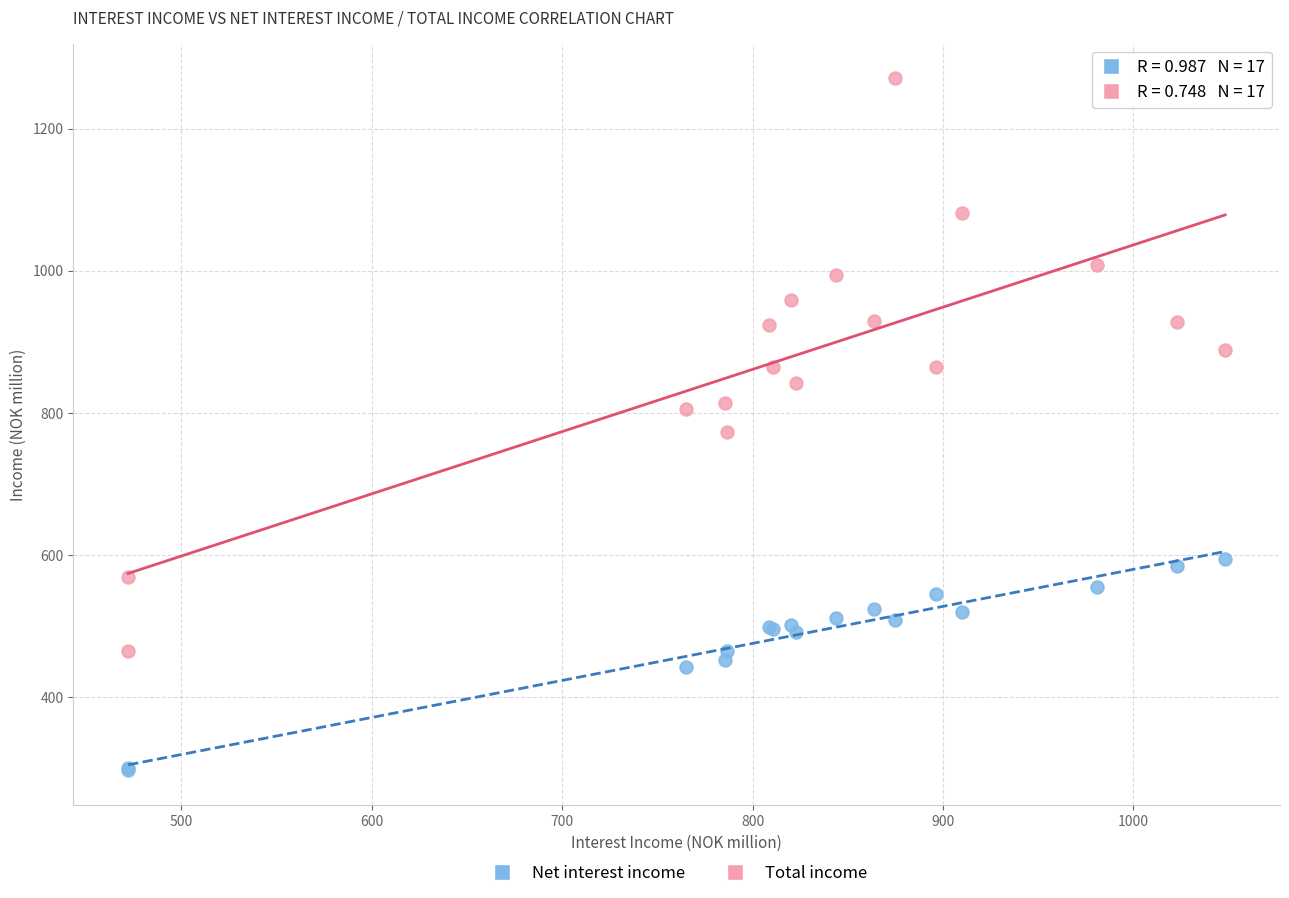

Which series contains the lowest Y value?

Net interest income